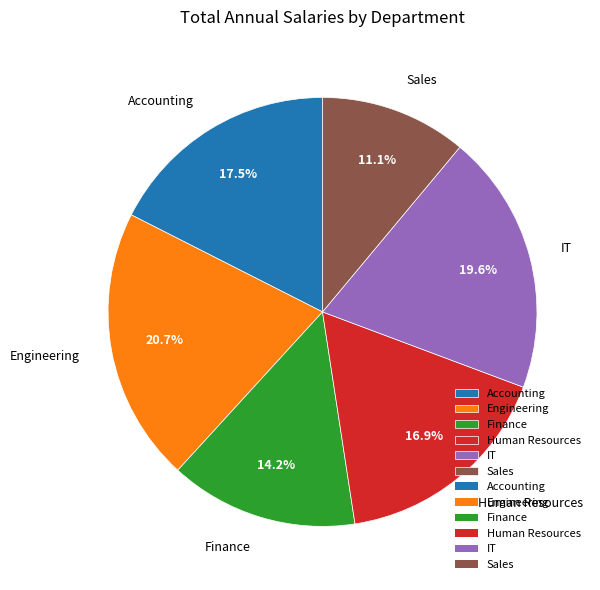

True or false: Human Resources accounts for 32% of the total.

False